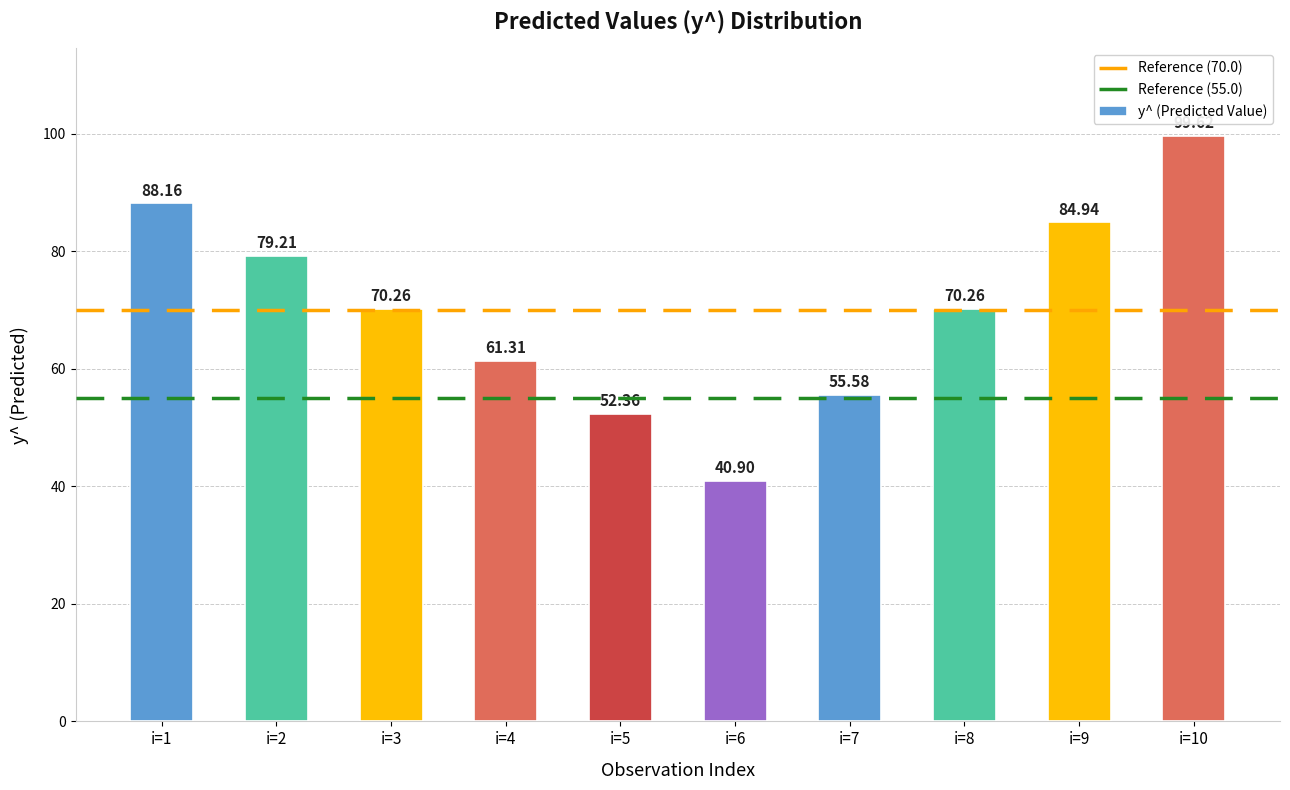

Which has a higher value, i=1 or i=3?

i=1